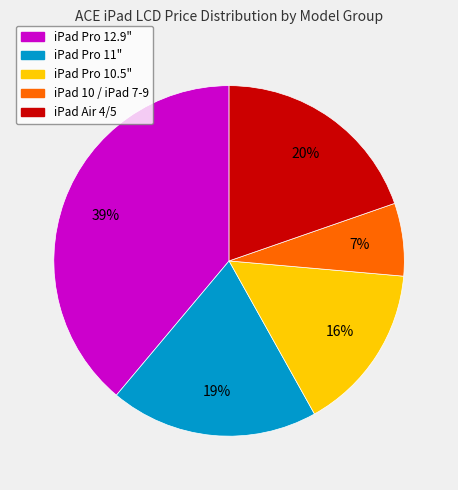

To the nearest percent, what portion does iPad Air 4/5 represent?

20%